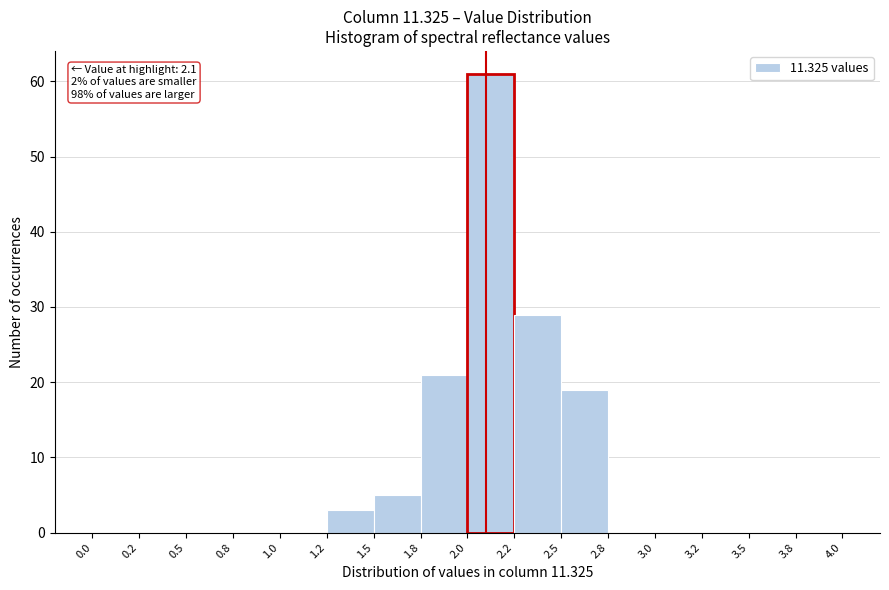

Reading left to right, transcribe all the data shown in this chart.

0.0=0	0.2=0	0.5=0	0.8=0	1.0=0	1.2=3	1.5=5	1.8=21	2.0=61	2.2=29	2.5=19	2.8=0	3.0=0	3.2=0	3.5=0	3.8=0